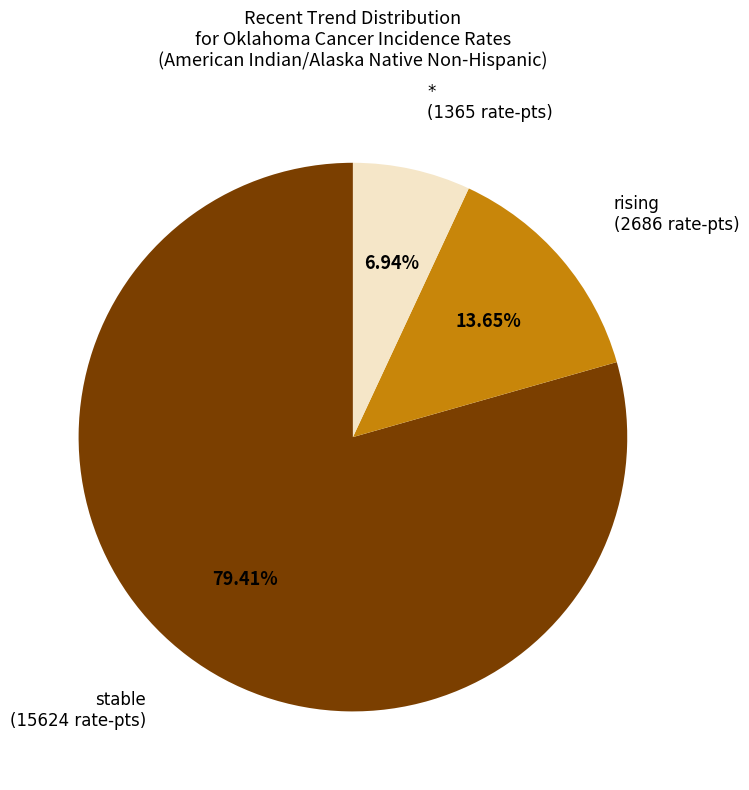

How many slices are in this pie chart?

3